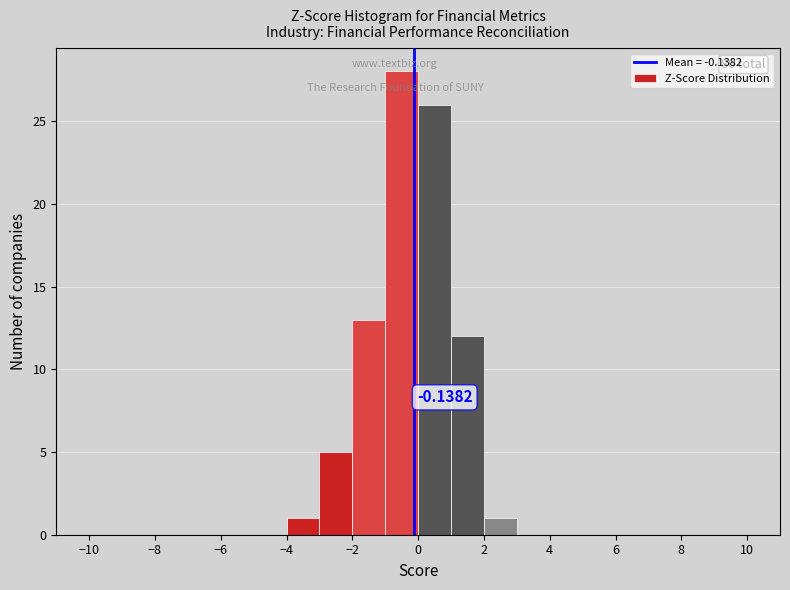

Which range on the x-axis has the tallest bar?

-1 to 0